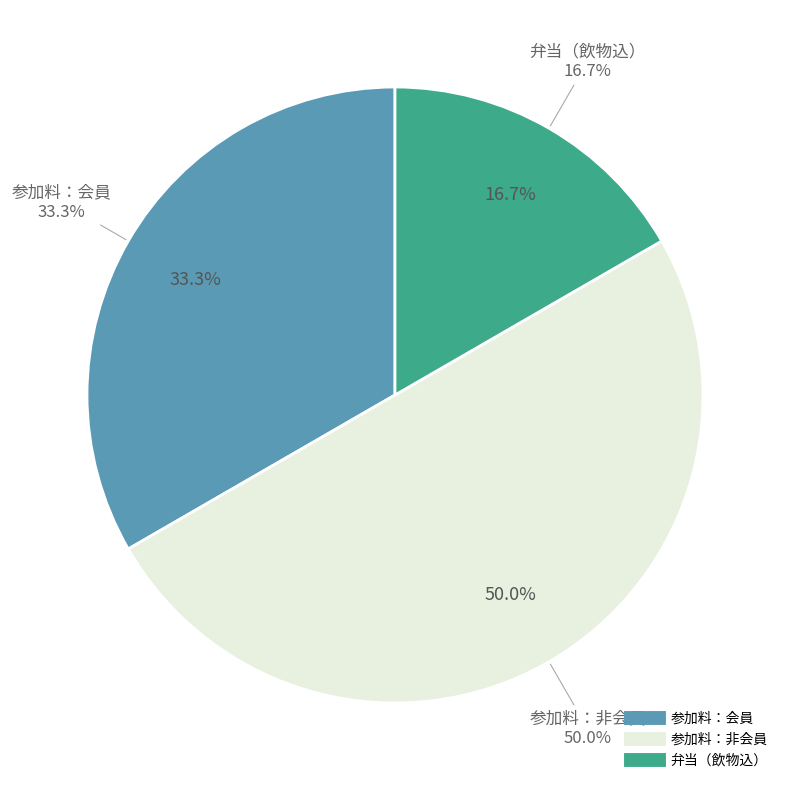

To the nearest percent, what portion does 参加料：非会員 represent?

50%